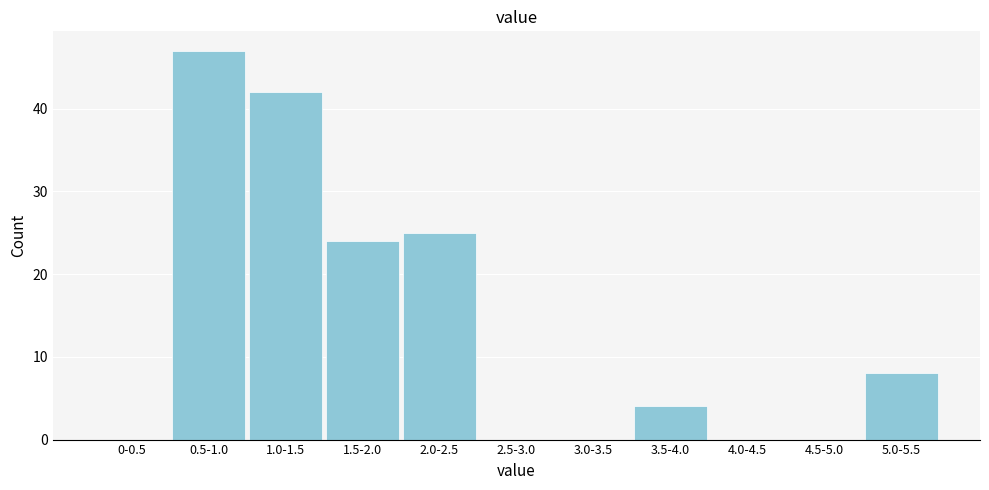

Reading left to right, extract all data points from this chart.

0-0.5=0	0.5-1.0=47	1.0-1.5=42	1.5-2.0=24	2.0-2.5=25	2.5-3.0=0	3.0-3.5=0	3.5-4.0=4	4.0-4.5=0	4.5-5.0=0	5.0-5.5=8